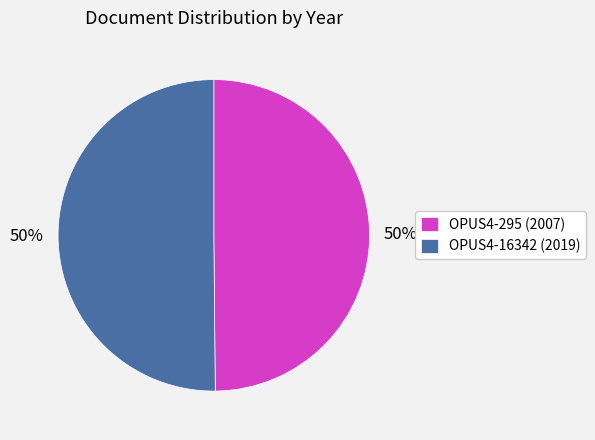

The OPUS4-295 slice represents 50% of the pie. True or false?

True